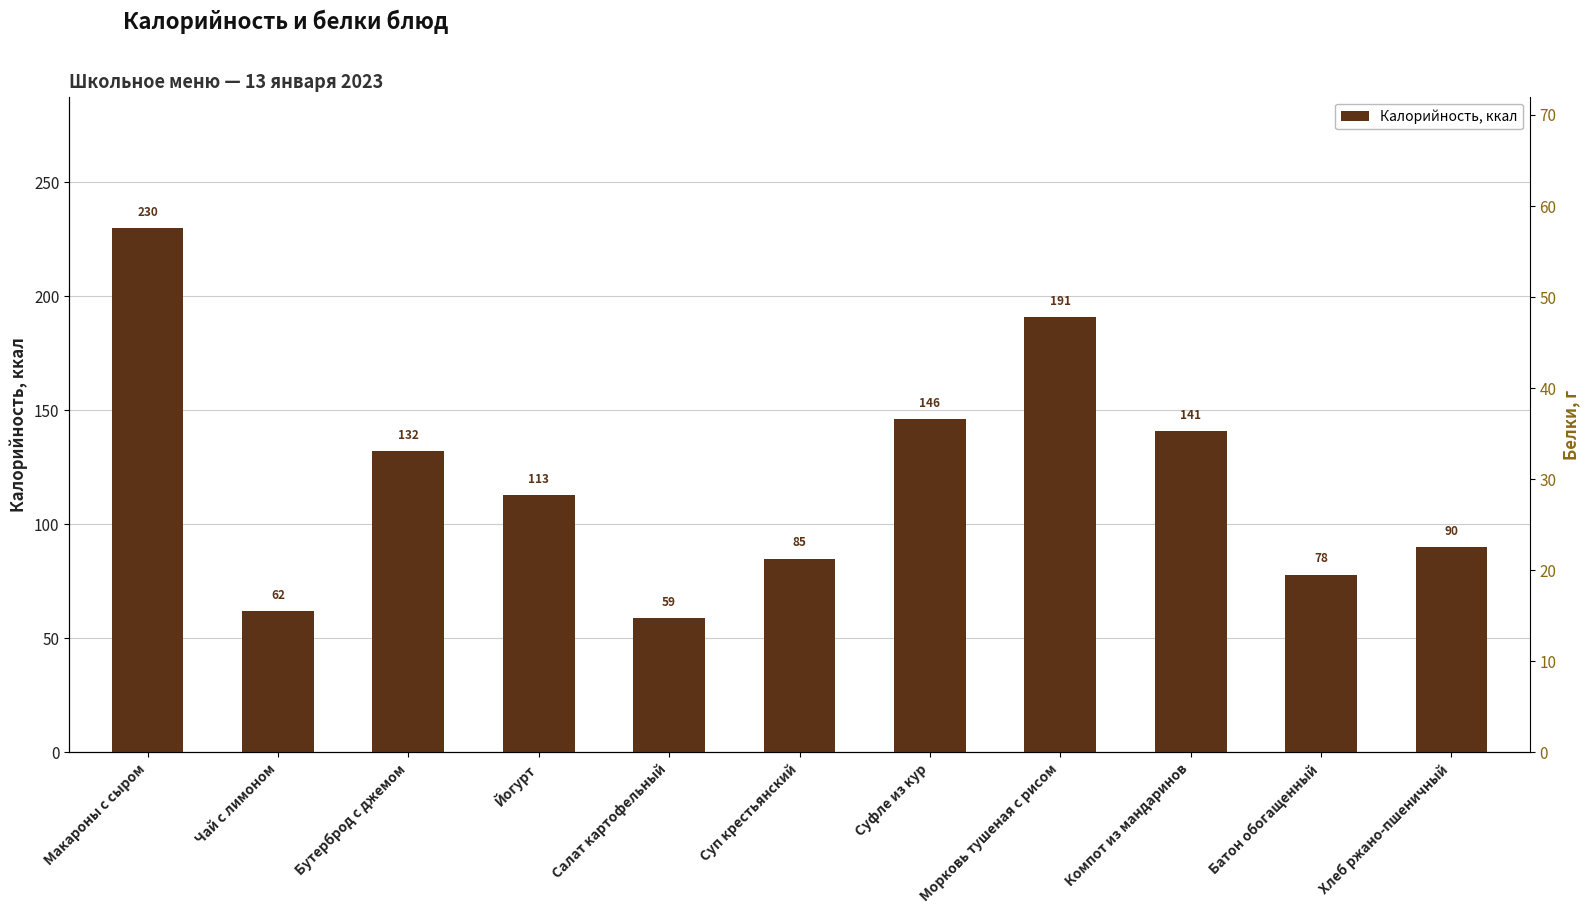

True or false: Белки, г has a value of 3.5 at Йогурт.

True